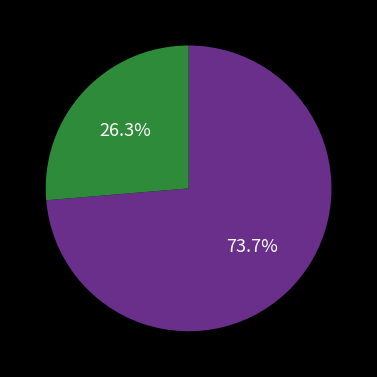

Does any single category account for the majority?

Yes